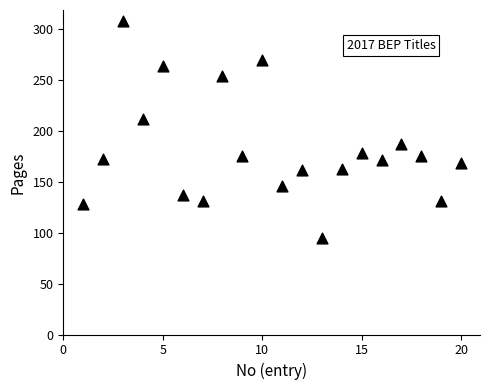

What is the range of X values (max minus min)?

19